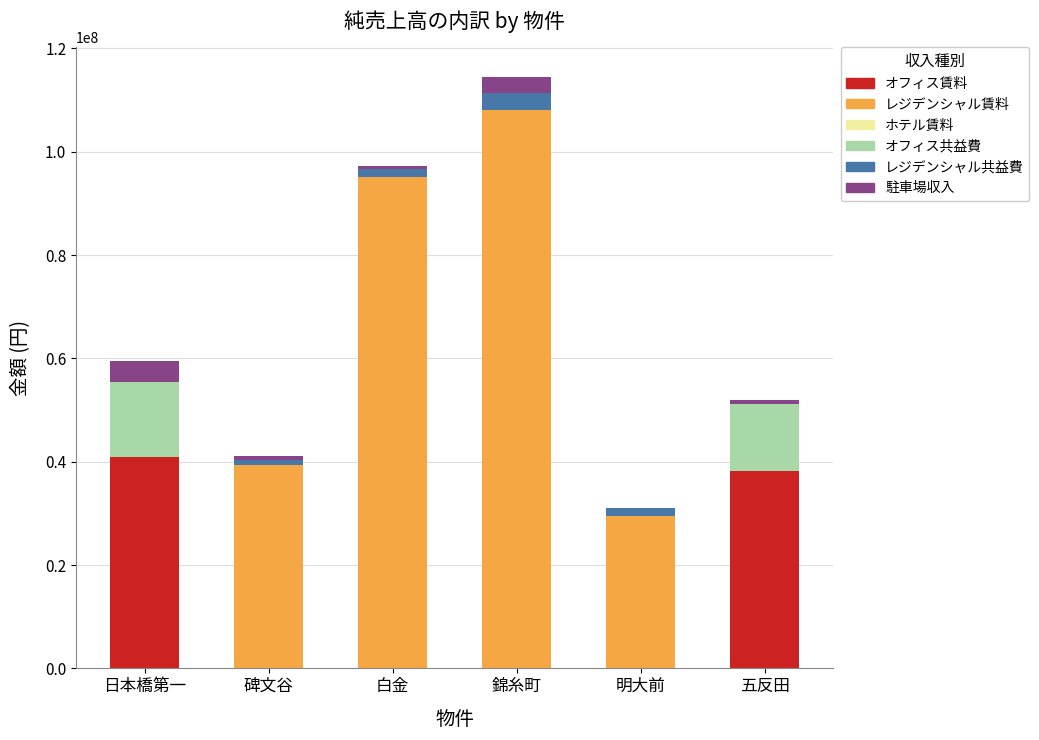

Which category has the highest value in the オフィス賃料 series?

日本橋第一